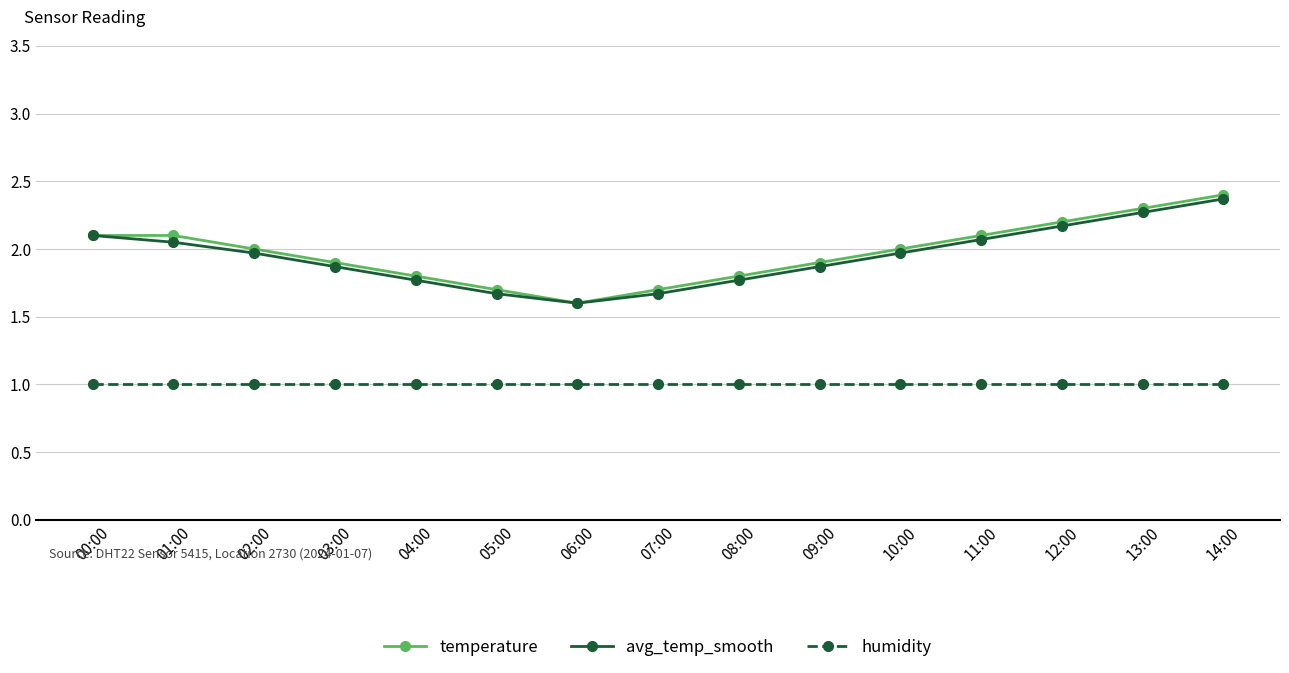

The avg_temp_smooth series shows 3.2 at 10:00. True or false?

False